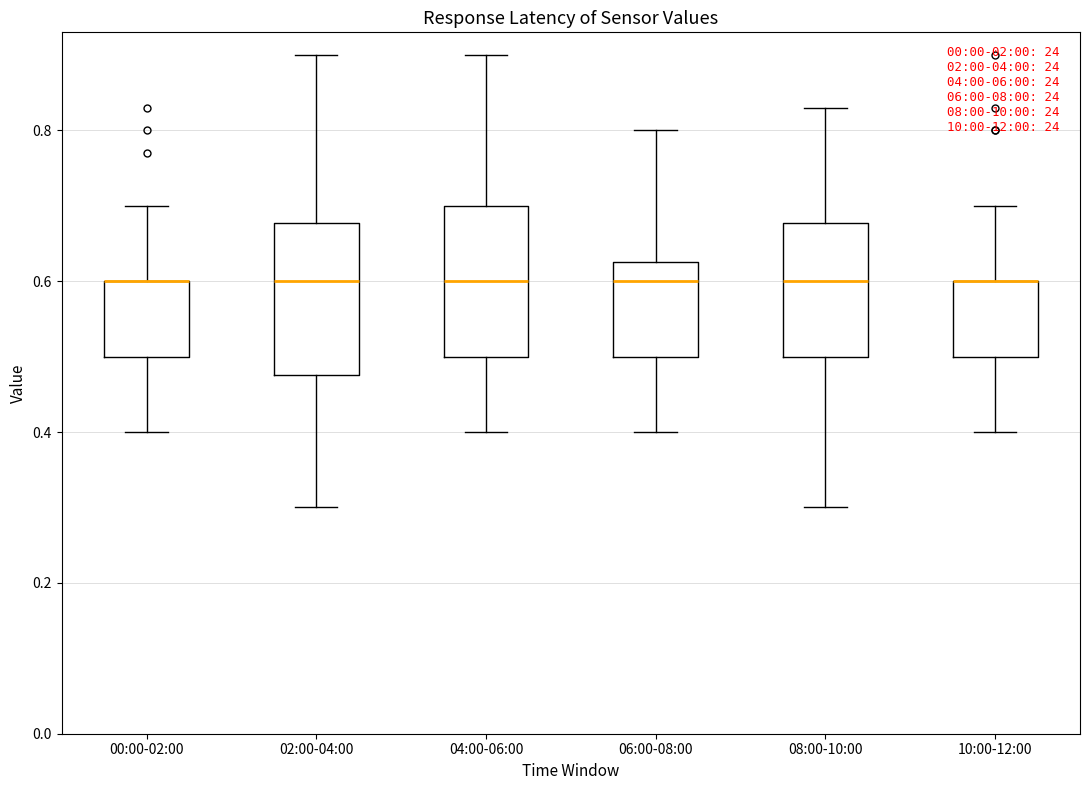

Reading left to right, transcribe this box plot: for each box, give where its median line is, the range the box spans, and where its two whiskers end, as read against the y-axis. The values are not printed on the chart, so give them approximately, as read against the axis.

00:00-02:00: median 0.60 (drawn on the box's upper edge), box 0.50 to 0.60, whiskers 0.40 to 0.70
02:00-04:00: median 0.60, box 0.48 to 0.68, whiskers 0.30 to 0.90
04:00-06:00: median 0.60, box 0.50 to 0.70, whiskers 0.40 to 0.90
06:00-08:00: median 0.60, box 0.50 to 0.62, whiskers 0.40 to 0.80
08:00-10:00: median 0.60, box 0.50 to 0.68, whiskers 0.30 to 0.84
10:00-12:00: median 0.60 (drawn on the box's upper edge), box 0.50 to 0.60, whiskers 0.40 to 0.70